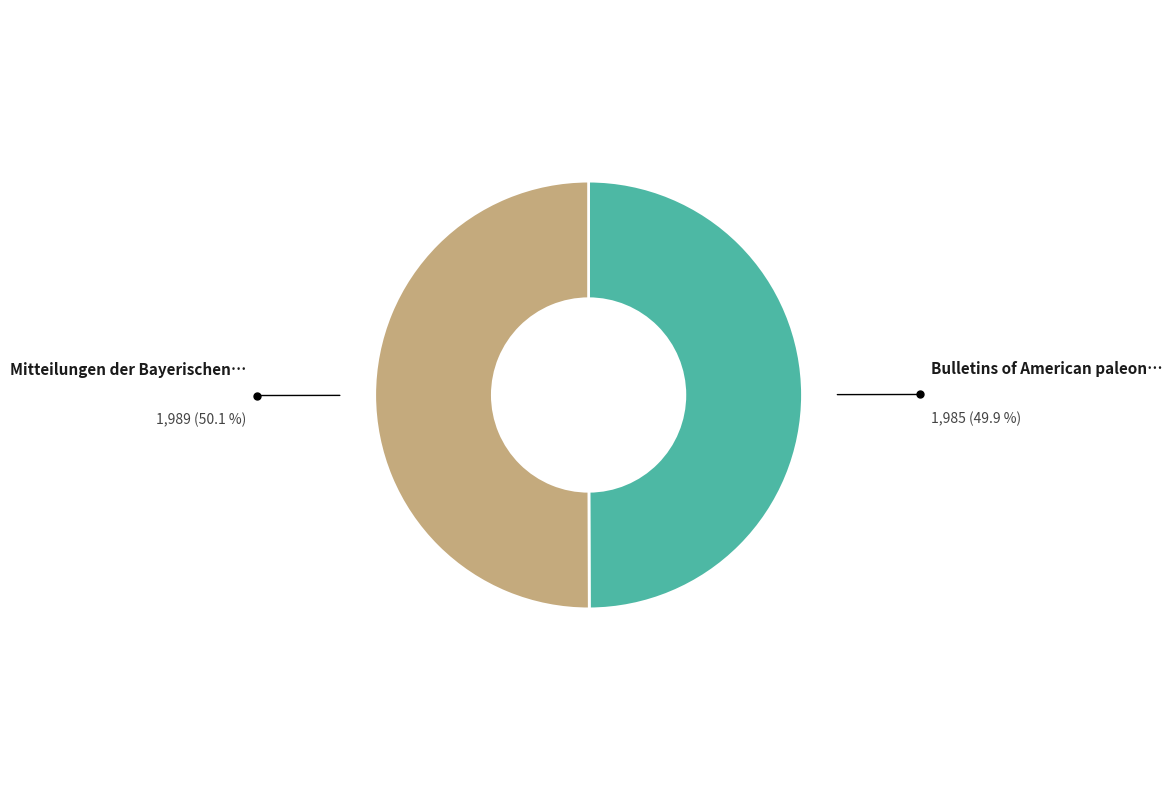

Is there a majority slice in this chart?

Yes